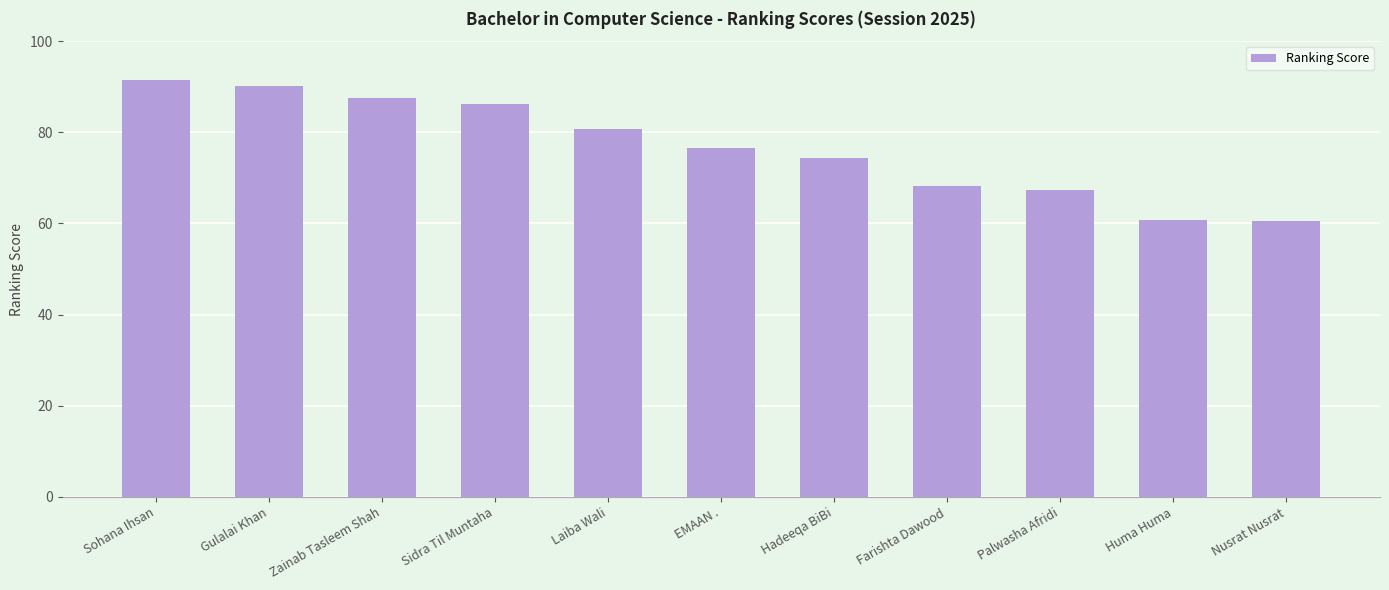

Is it true that the value at Gulalai Khan is 90.2?

True